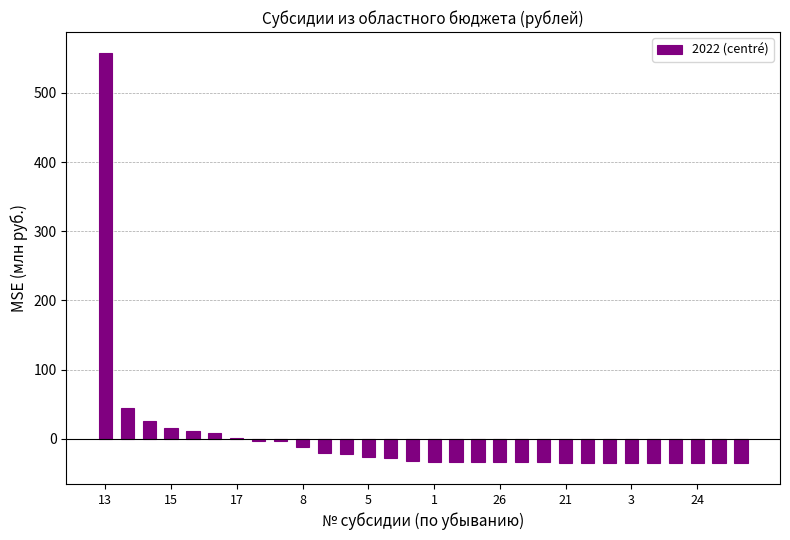

How many data points are above -32?

14